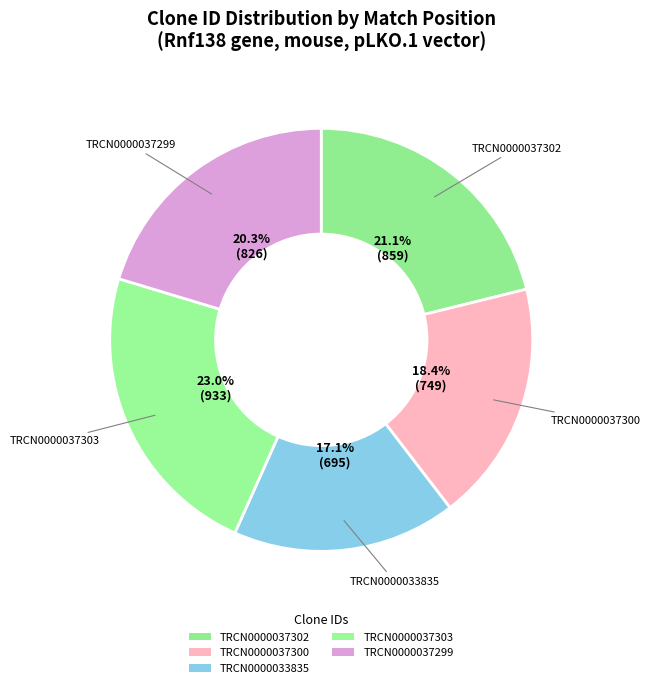

How many segments does this pie chart have?

5